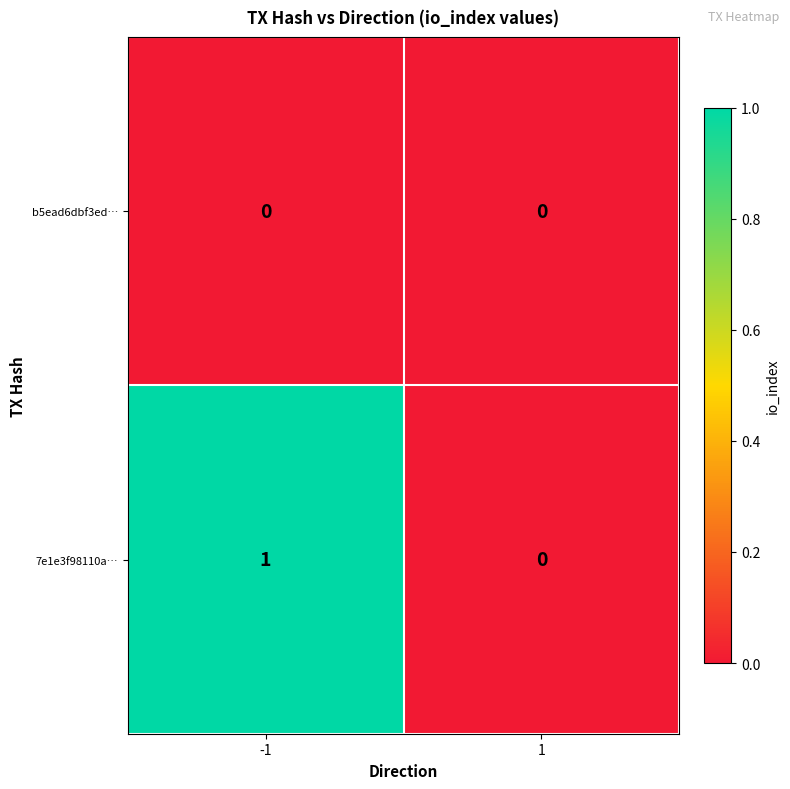

The 7e1e3f98110a… series shows 1 at -1. True or false?

True